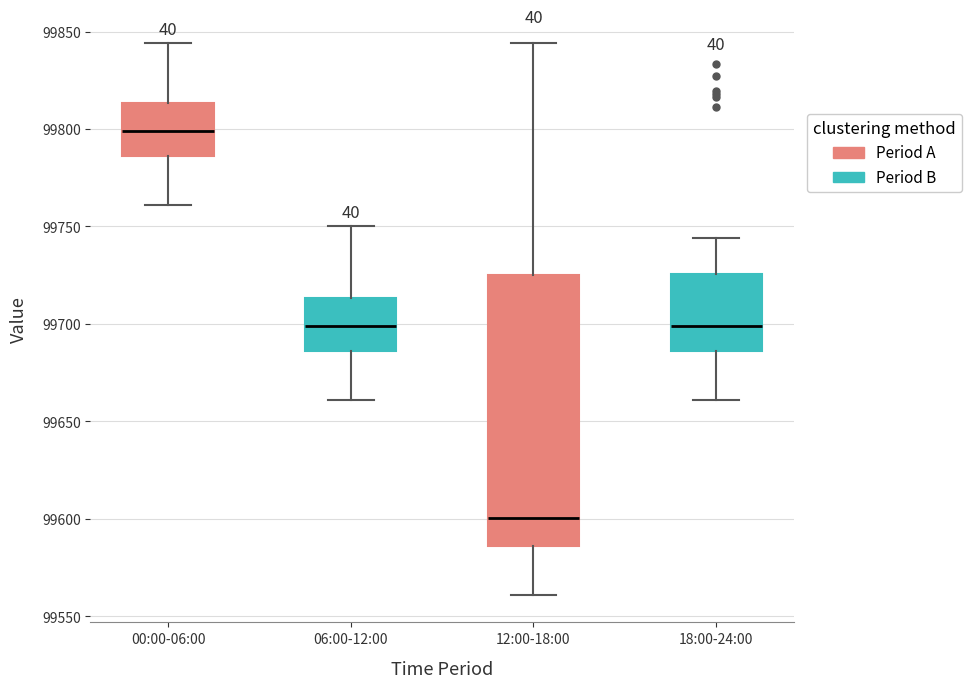

Which box's median line is the highest?

00:00-06:00